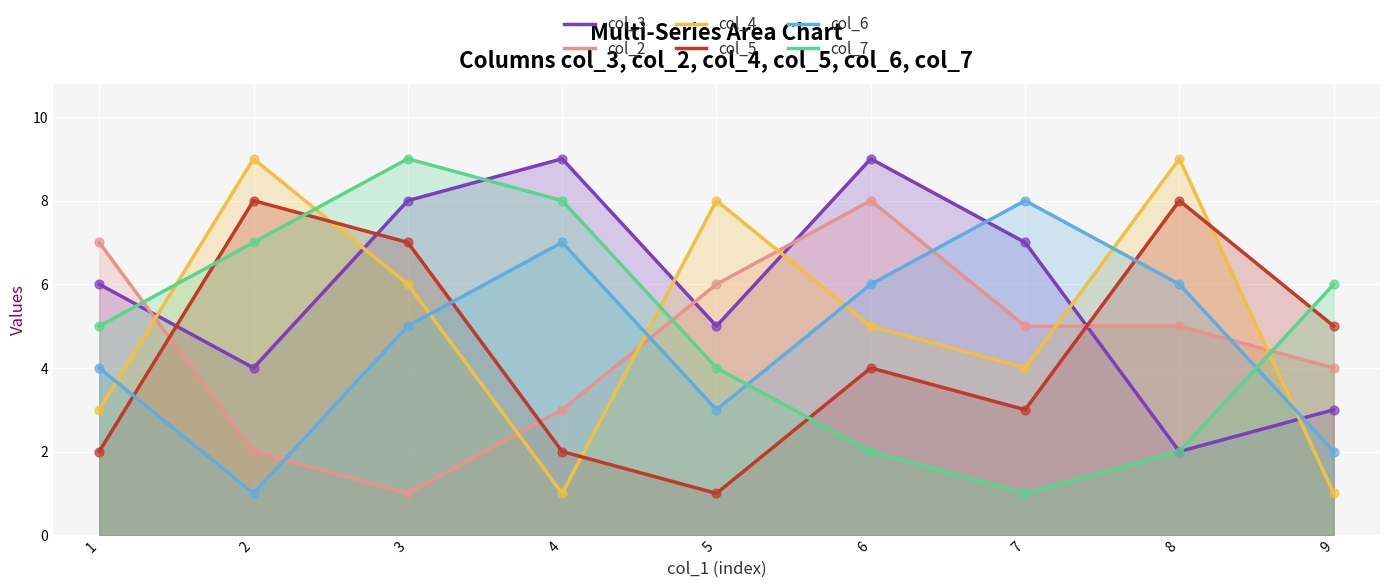

At which category is the sum across all series the highest?

3